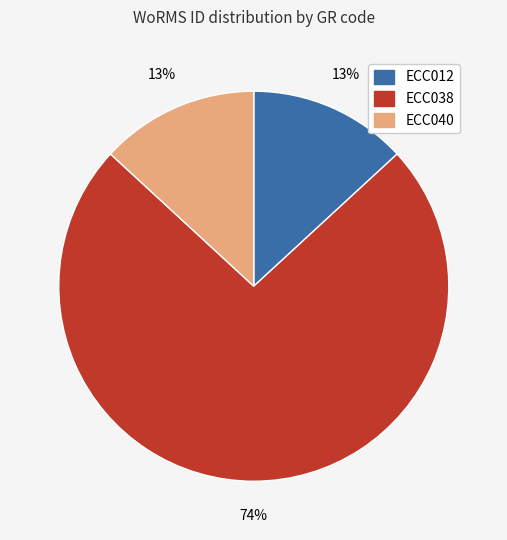

To the nearest percent, what is the difference between the largest and smallest slice percentages?

61%